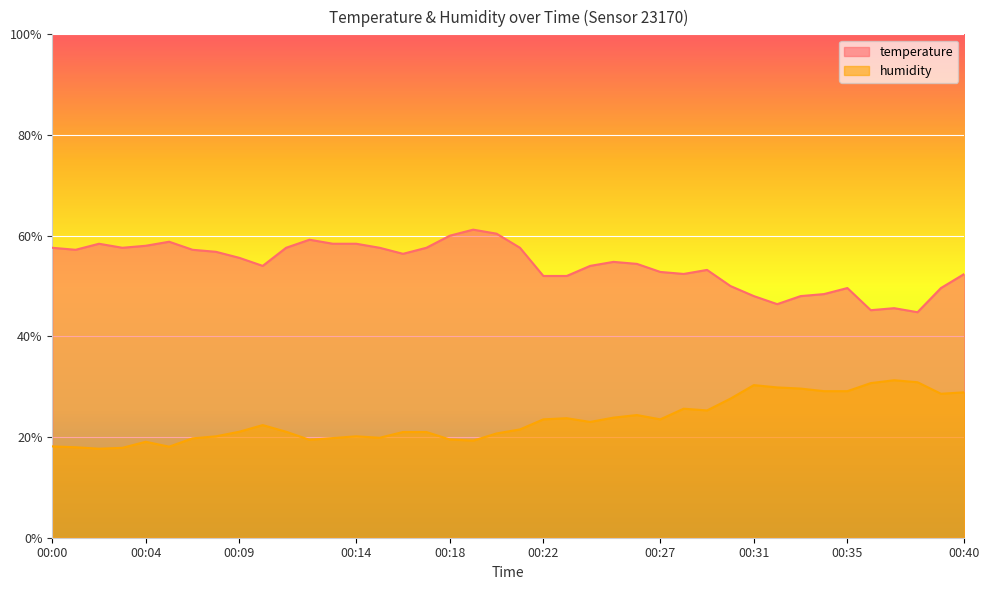

At which category is the sum across all series the highest?

00:40